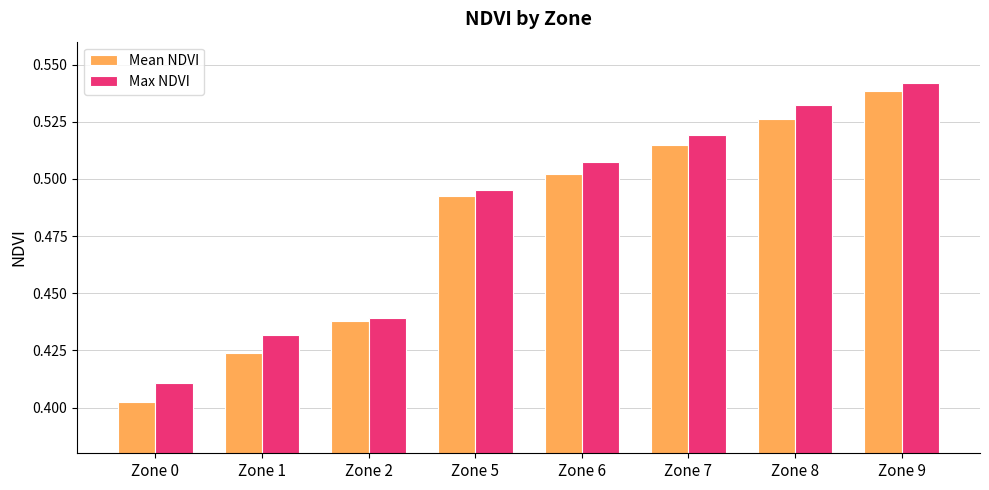

Which series has the largest range (max minus min)?

Mean NDVI